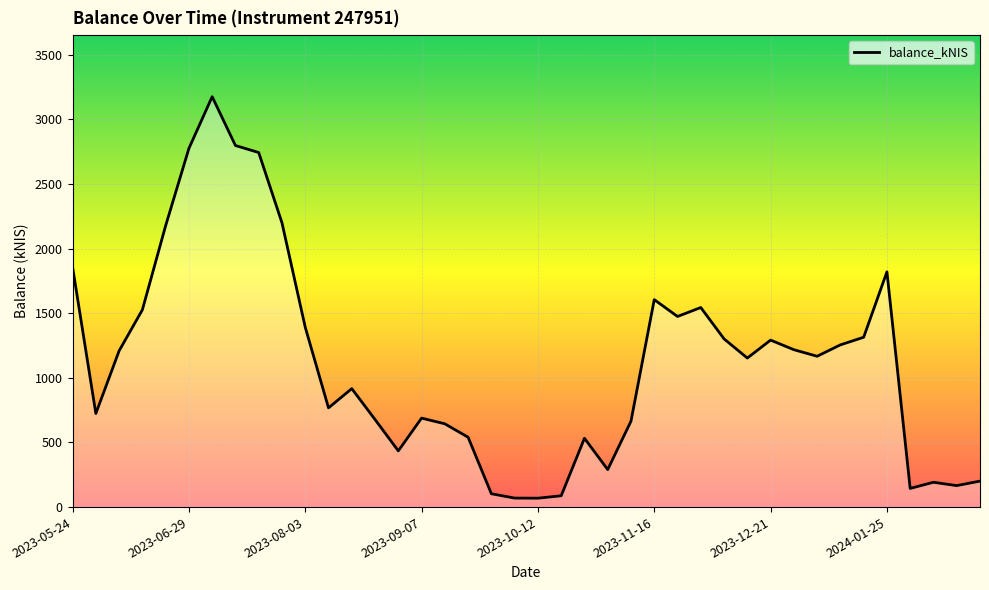

True or false: there are more than 2 points higher than both neighbors.

True